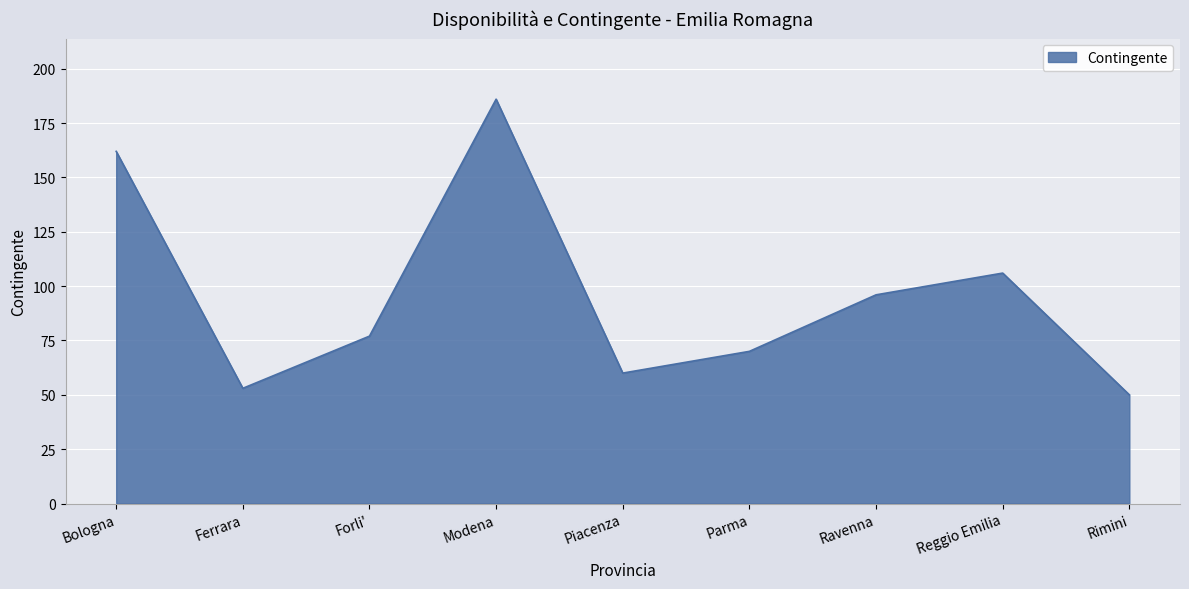

What is the difference between the second highest and minimum values?

112